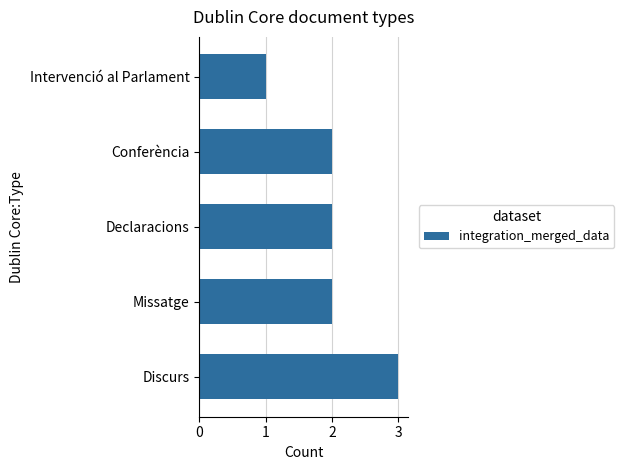

What is the sum of the values at Declaracions and Missatge?

4